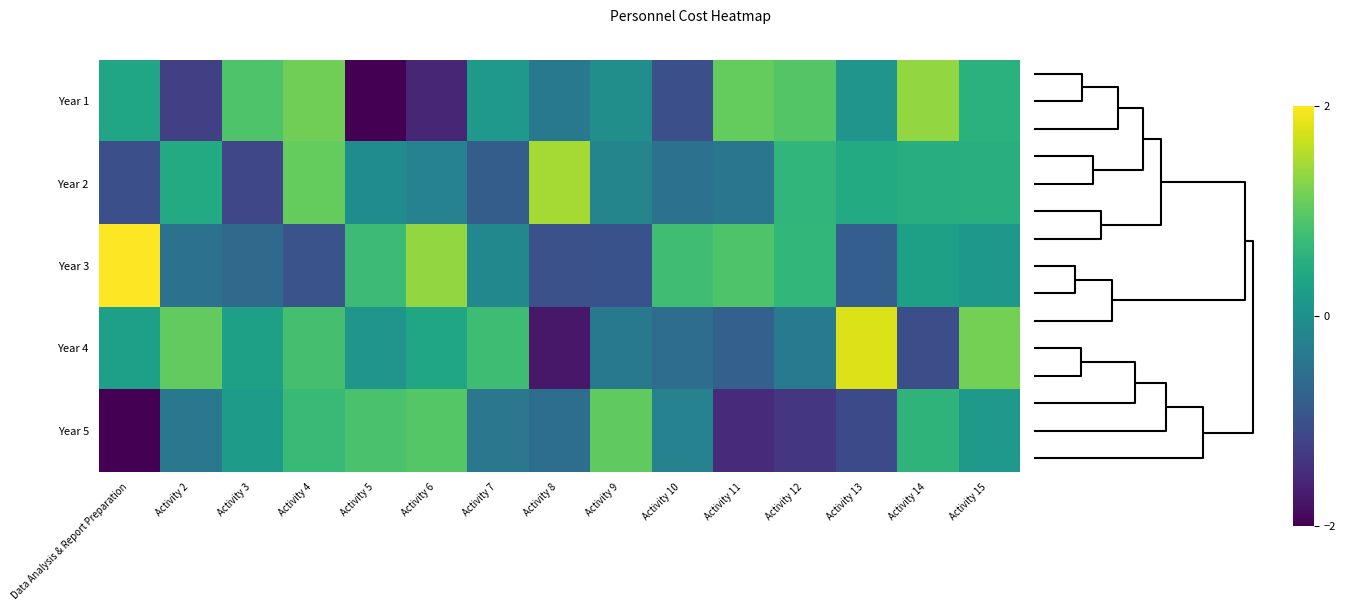

Which label corresponds to the smallest value in the chart?

Activity 5